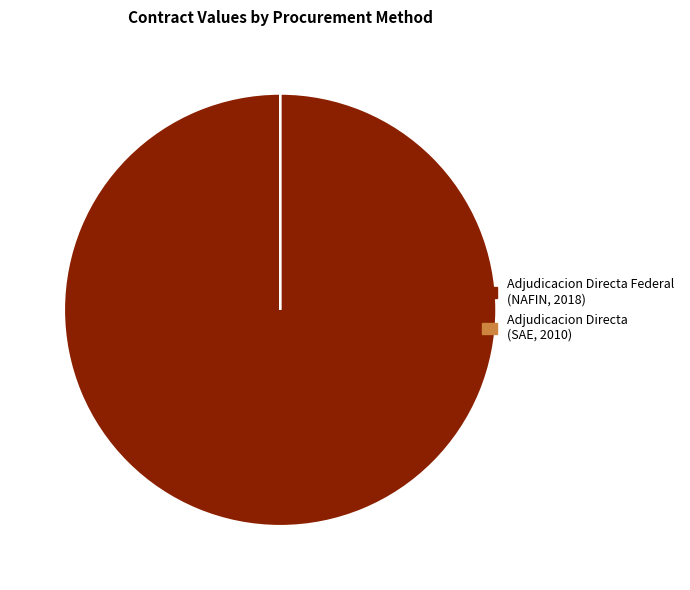

True or false: Adjudicacion Directa Federal (NAFIN, 2018) accounts for 100% of the total.

True